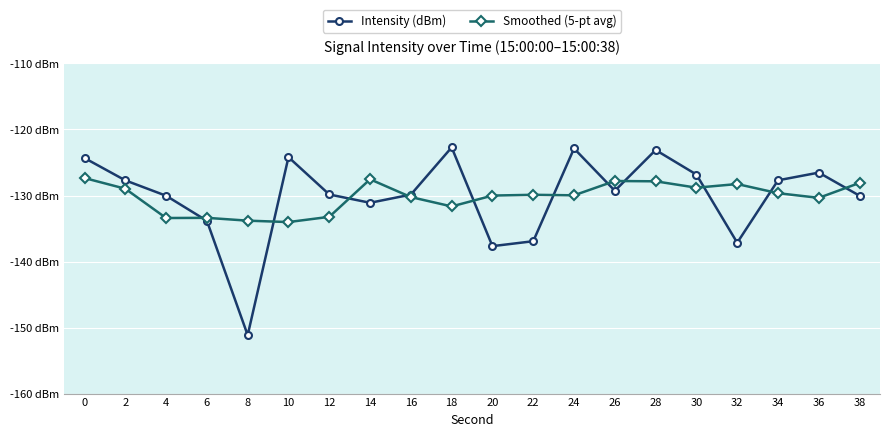

Which series has the largest range (max minus min)?

Intensity (dBm)